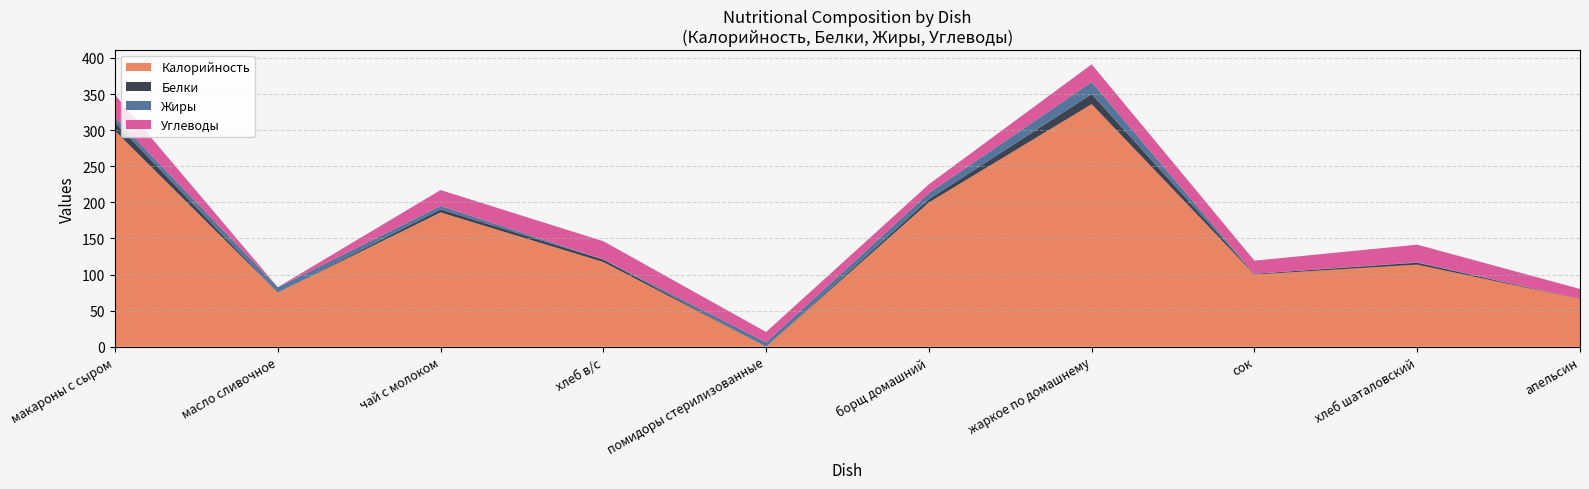

Reading right to left, list all the values displayed in this chart.

Калорийность: апельсин=66.0	хлеб шаталовский=113.7	сок=100.0	жаркое по домашнему=336.0	борщ домашний=199.8	помидоры стерилизованные=0.0	хлеб в/с=117.3	чай с молоком=186.0	масло сливочное=75.0	макароны с сыром=299.0
Белки: апельсин=0.0	хлеб шаталовский=2.8	сок=1.0	жаркое по домашнему=14.1	борщ домашний=4.5	помидоры стерилизованные=0.0	хлеб в/с=3.4	чай с молоком=4.2	масло сливочное=0.1	макароны с сыром=11.7
Жиры: апельсин=0.0	хлеб шаталовский=0.6	сок=0.0	жаркое по домашнему=16.6	борщ домашний=8.7	помидоры стерилизованные=6.0	хлеб в/с=0.4	чай с молоком=4.8	масло сливочное=7.2	макароны с сыром=6.8
Углеводы: апельсин=14.0	хлеб шаталовский=24.4	сок=18.2	жаркое по домашнему=24.6	борщ домашний=12.0	помидоры стерилизованные=14.4	хлеб в/с=25.0	чай с молоком=22.0	масло сливочное=0.1	макароны с сыром=31.3